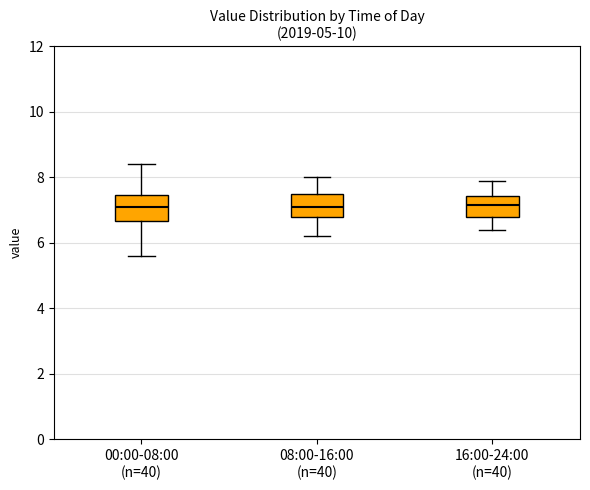

Reading left to right, transcribe this box plot: for each box, give where its median line is, the range the box spans, and where its two whiskers end, as read against the y-axis. The values are not printed on the chart, so give them approximately, as read against the axis.

00:00-08:00 (n=40): median 7.0, box 6.6 to 7.4, whiskers 5.6 to 8.4
08:00-16:00 (n=40): median 7.2, box 6.8 to 7.6, whiskers 6.2 to 8.0
16:00-24:00 (n=40): median 7.2, box 6.8 to 7.4, whiskers 6.4 to 8.0